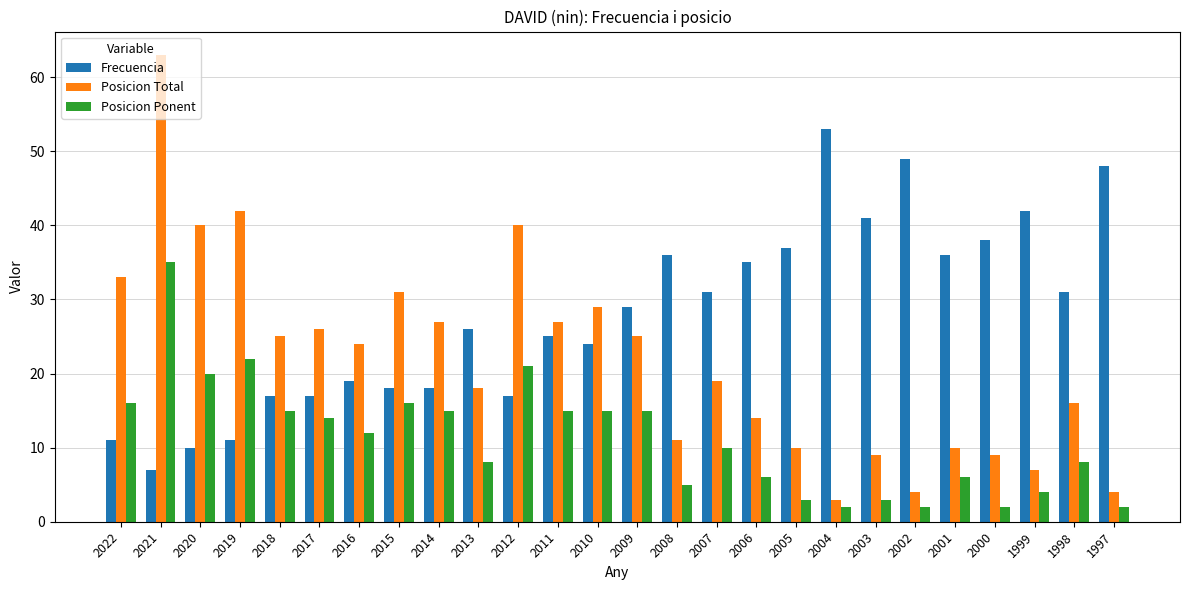

What is the sum of the Frecuencia values at 2003 and 2019?

52